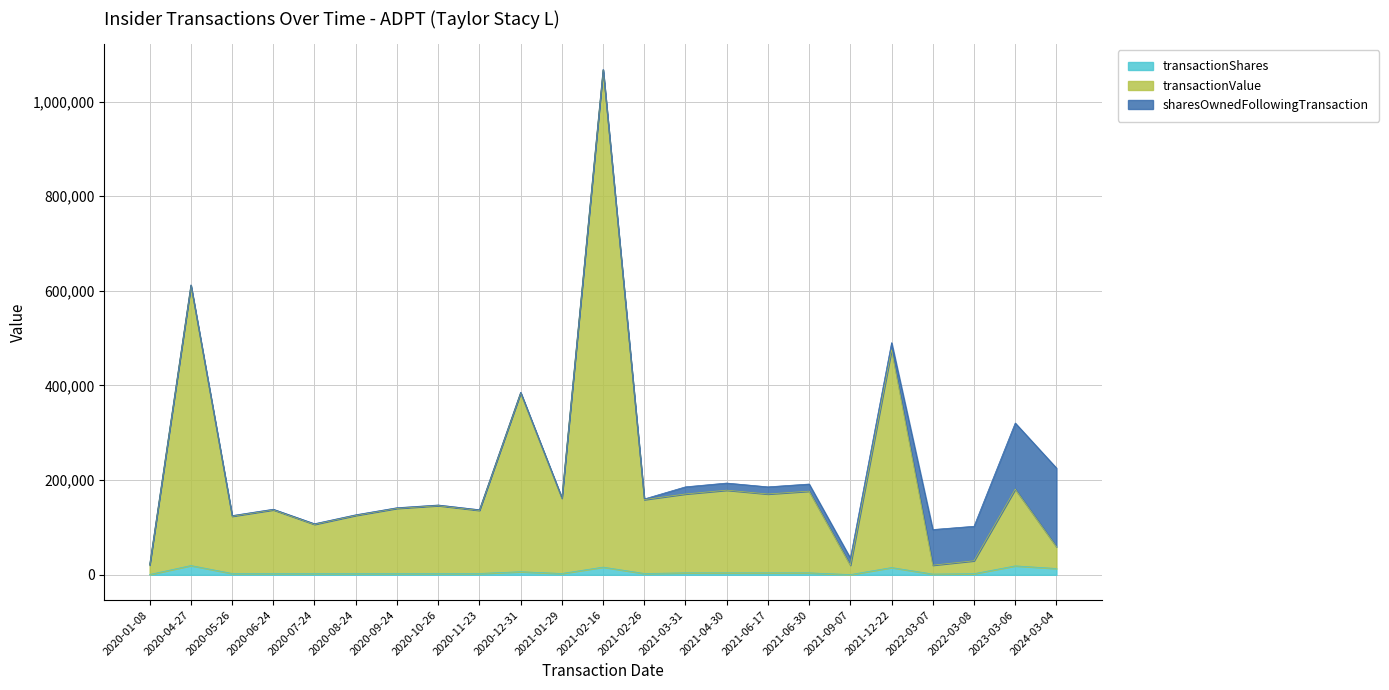

How many lines are shown in the chart?

3